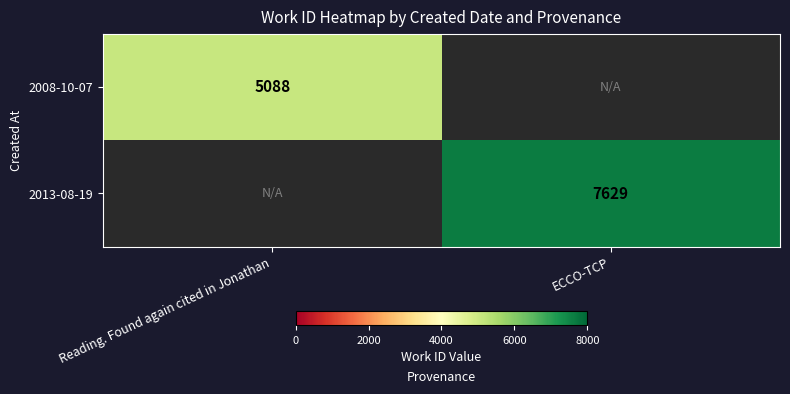

Which has a higher value, Reading. Found again cited in Jonathan or ECCO-TCP?

ECCO-TCP